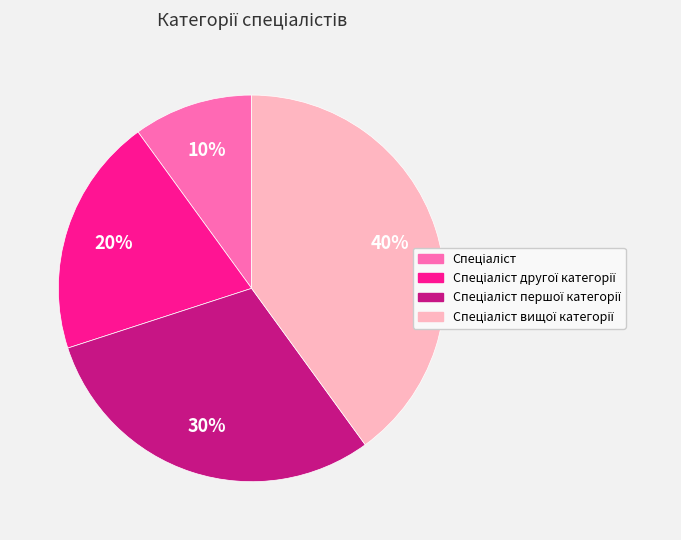

To the nearest percent, what is the difference between the largest and smallest slice percentages?

30%